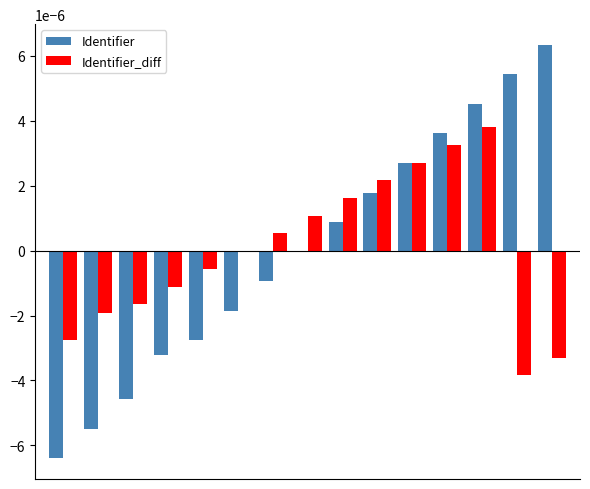

Count the number of categories in the chart.

15